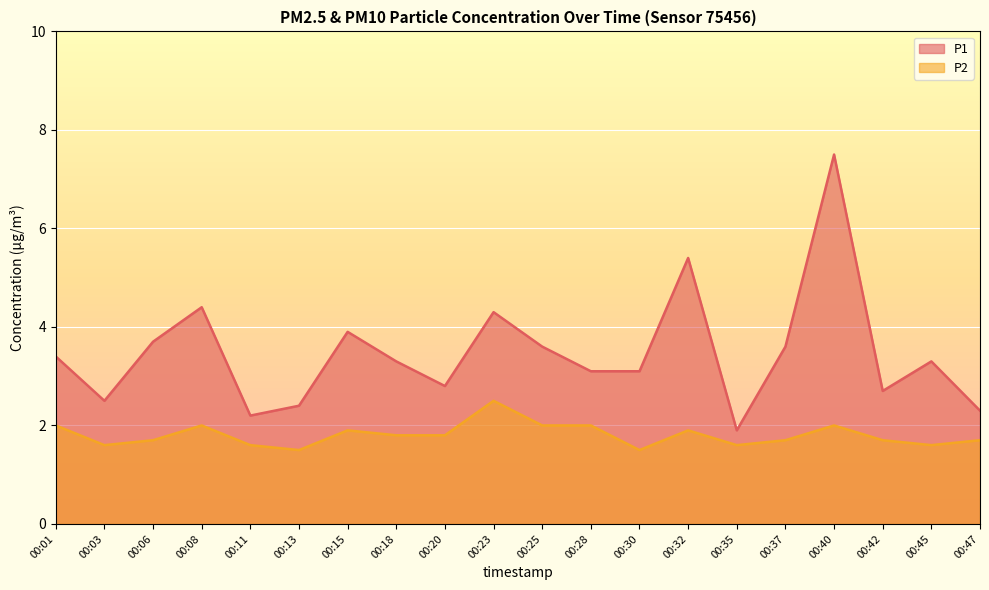

Read the P1 value at 00:45.

3.3